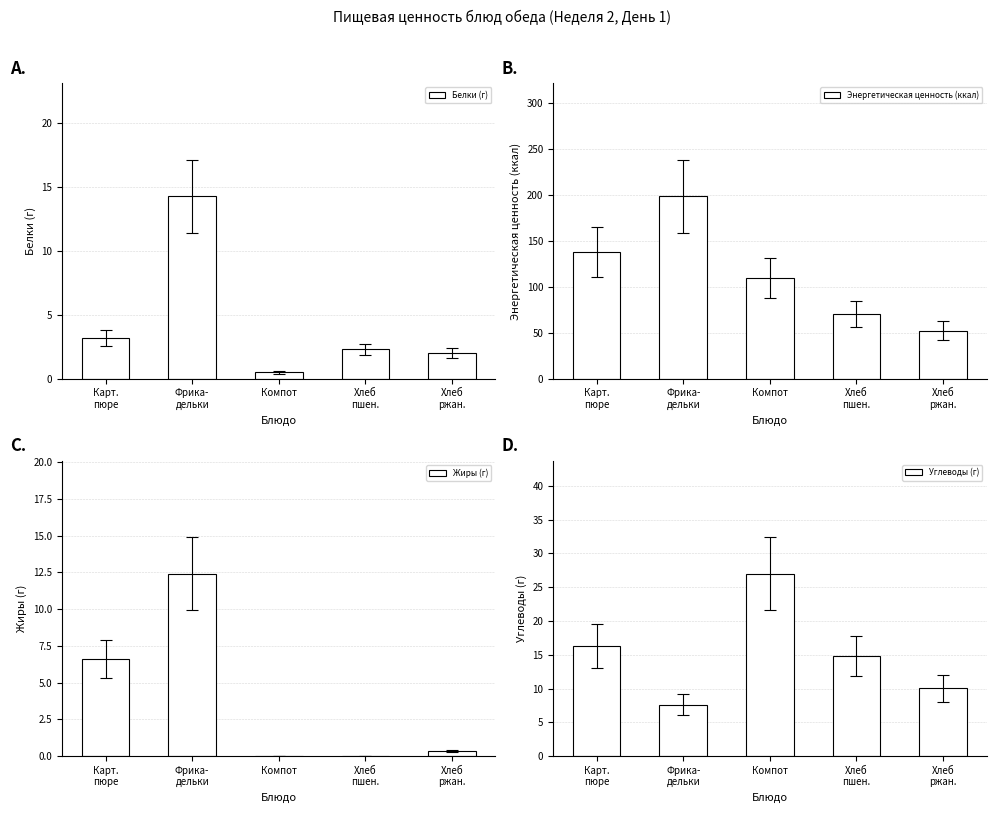

What is the difference between the highest and lowest values at Хлеб
пшен.?

70.5